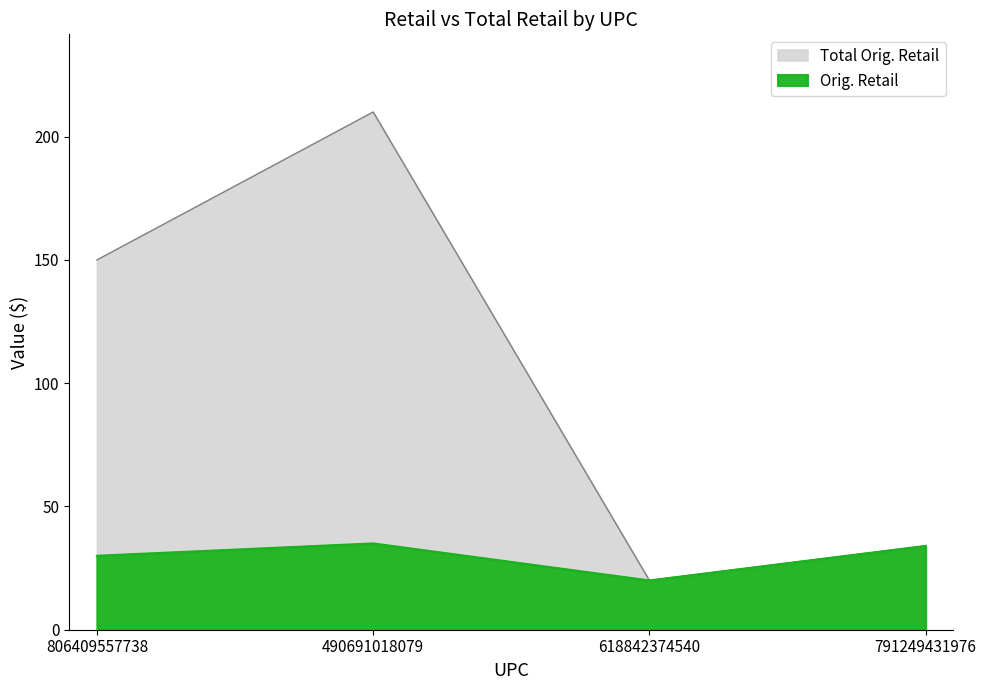

Rank the series by their maximum value, from highest to lowest.

Total Orig. Retail, Orig. Retail